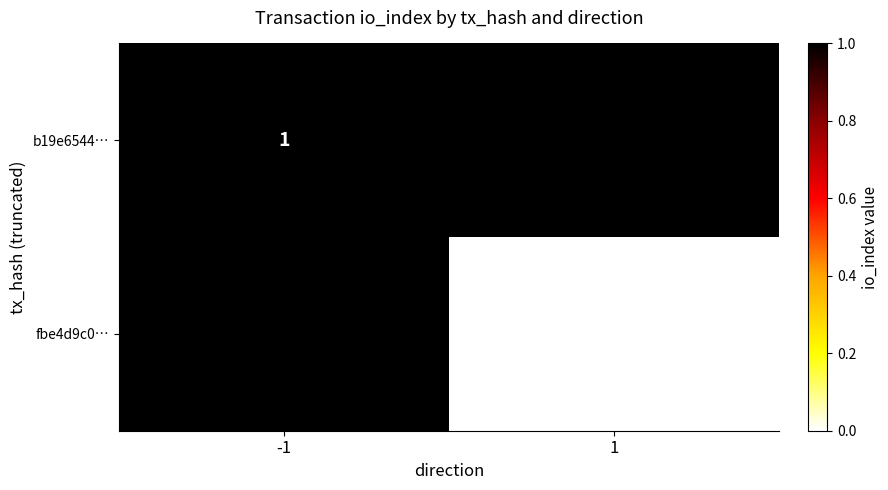

Is the value of fbe4d9c0… at 1 greater than the value of b19e6544… at -1?

No